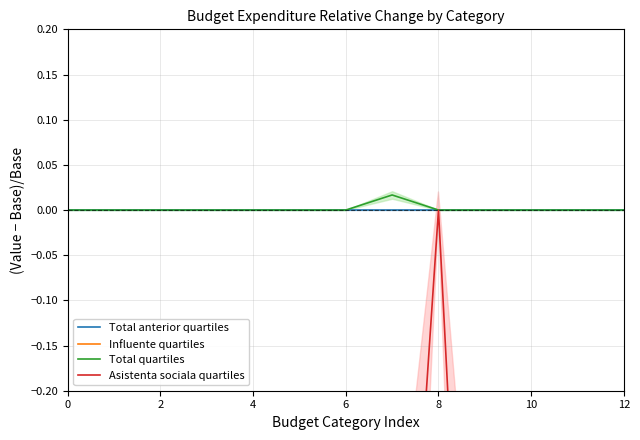

Rank the series at 8 from lowest to highest value.

Influente quartiles, Asistenta sociala quartiles, Total anterior quartiles, Total quartiles